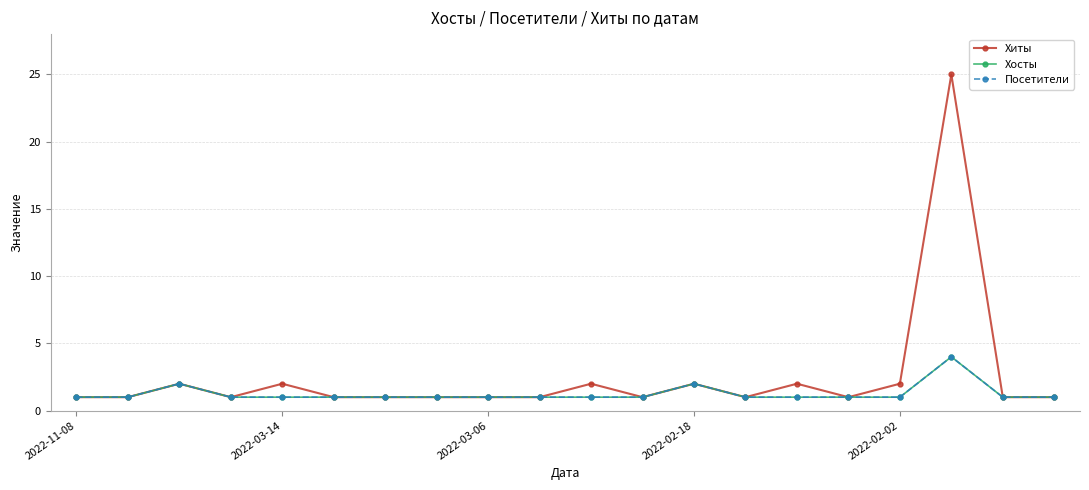

Is this an area chart (filled region under the line)?

No